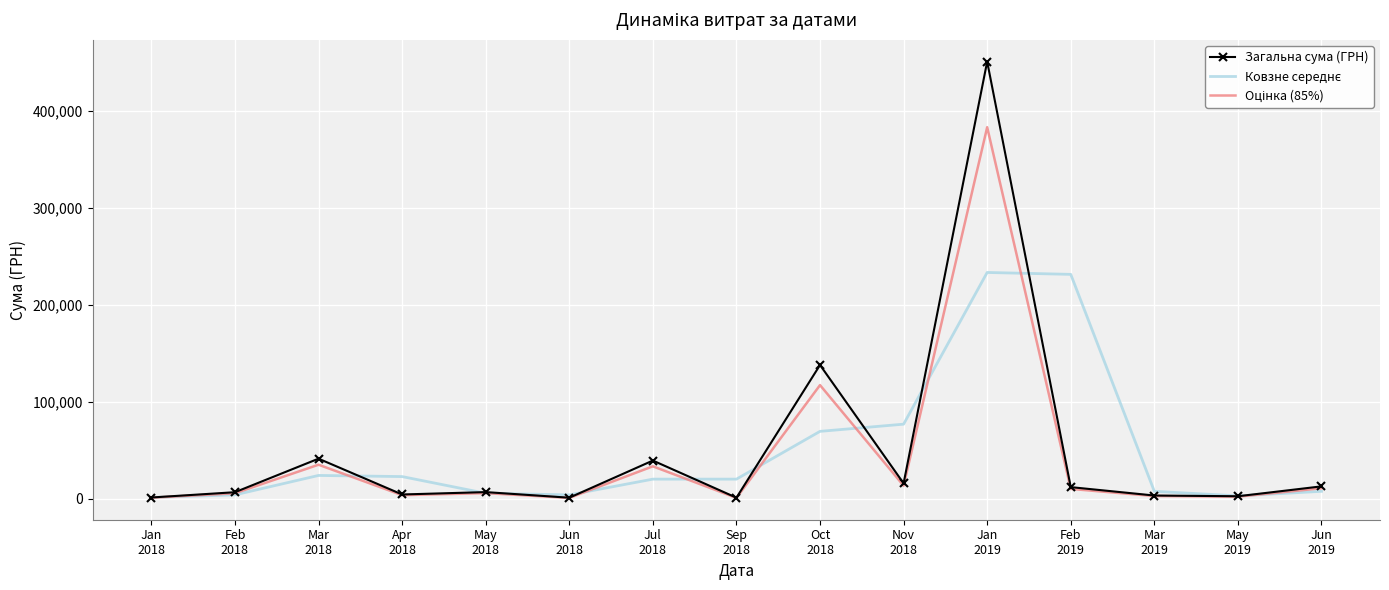

At which category is the sum across all series the highest?

Jan
2019